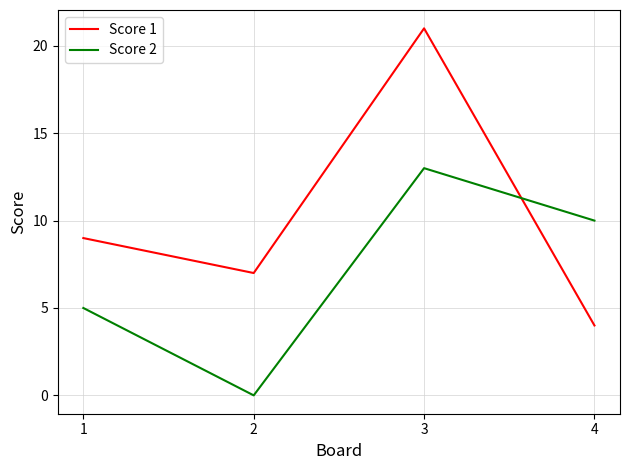

List the labels in order of Score 2 value, largest first.

3, 4, 1, 2